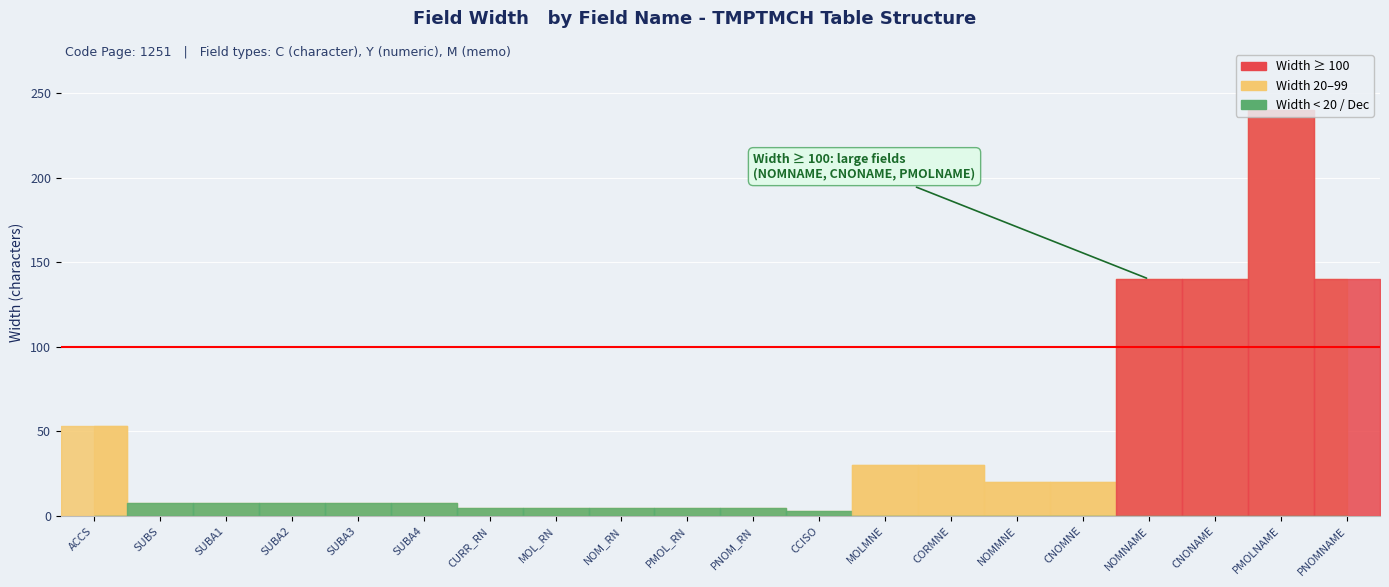

Reading left to right, what are all the values shown in this chart?

Width: ACCS=53	SUBS=8	SUBA1=8	SUBA2=8	SUBA3=8	SUBA4=8	CURR_RN=5	MOL_RN=5	NOM_RN=5	PMOL_RN=5	PNOM_RN=5	CCISO=3	MOLMNE=30	CORMNE=30	NOMMNE=20	CNOMNE=20	NOMNAME=140	CNONAME=140	PMOLNAME=240	PNOMNAME=140
Dec: ACCS=0	SUBS=0	SUBA1=0	SUBA2=0	SUBA3=0	SUBA4=0	CURR_RN=0	MOL_RN=0	NOM_RN=0	PMOL_RN=0	PNOM_RN=0	CCISO=0	MOLMNE=0	CORMNE=0	NOMMNE=0	CNOMNE=0	NOMNAME=0	CNONAME=0	PMOLNAME=0	PNOMNAME=0